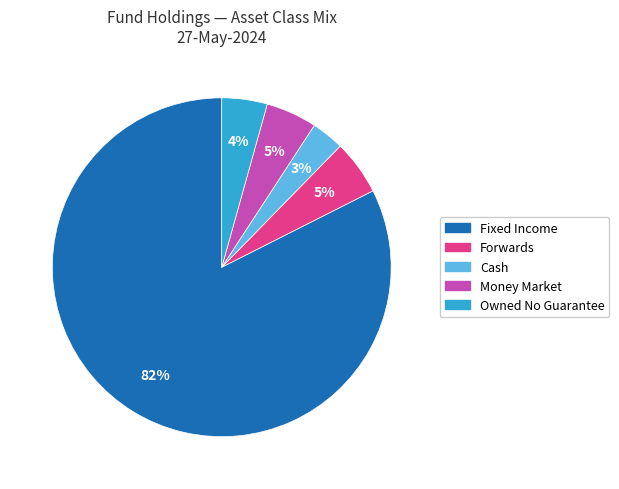

To the nearest percent, what is the difference between the Owned No Guarantee and Cash slice percentages?

1%